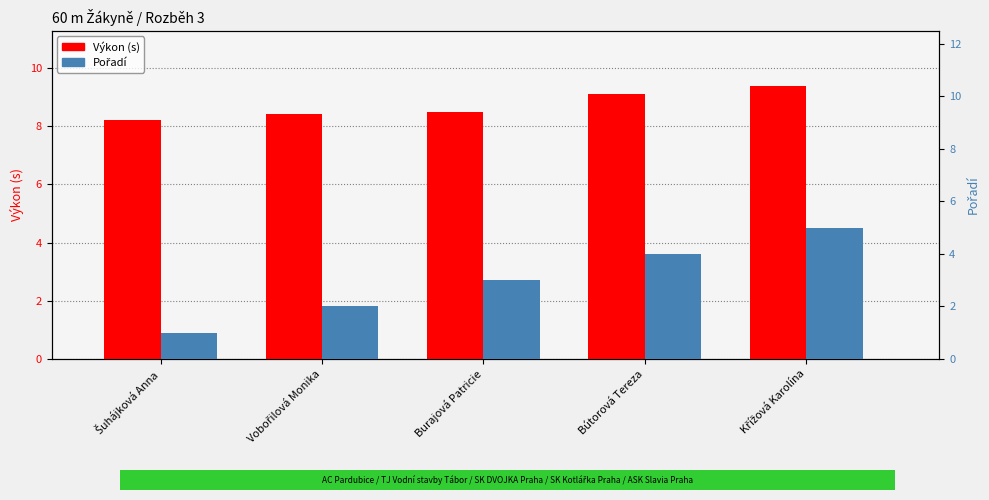

The value of Výkon (s) at Vobořilová Monika is 8.4. True or false?

True